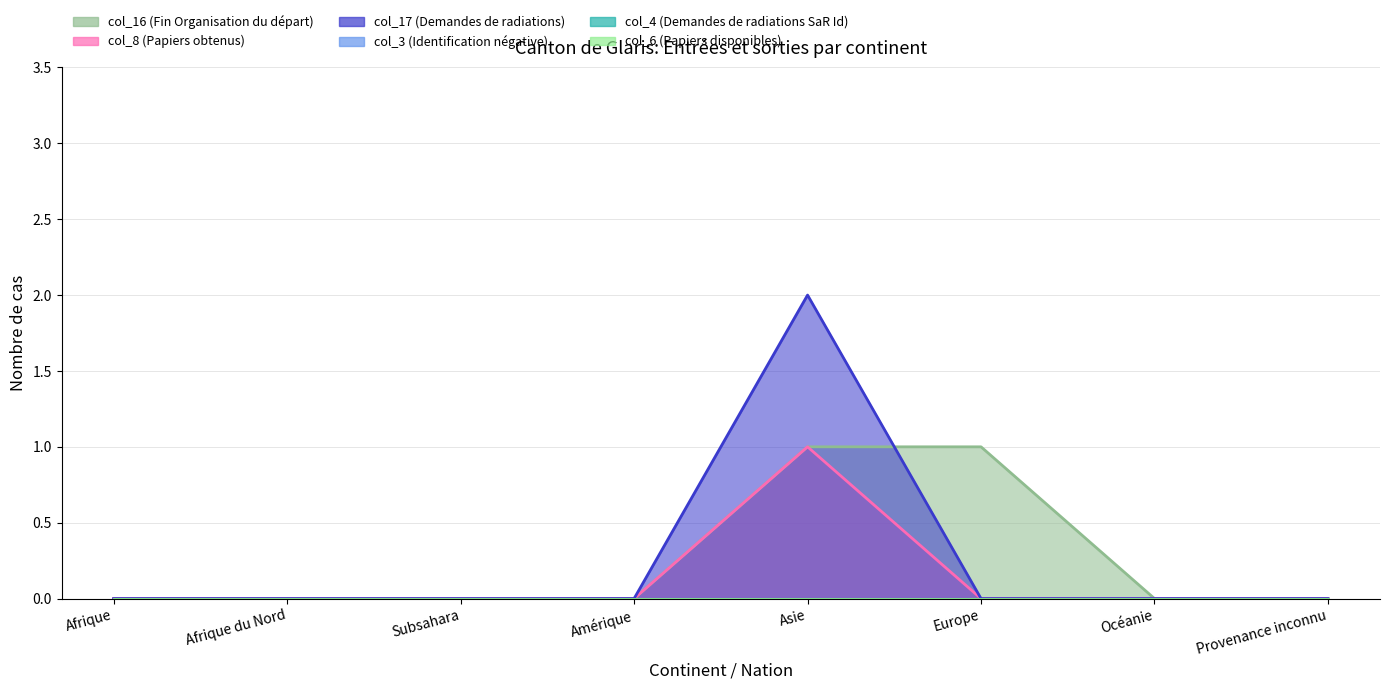

What is the greatest value displayed?

2